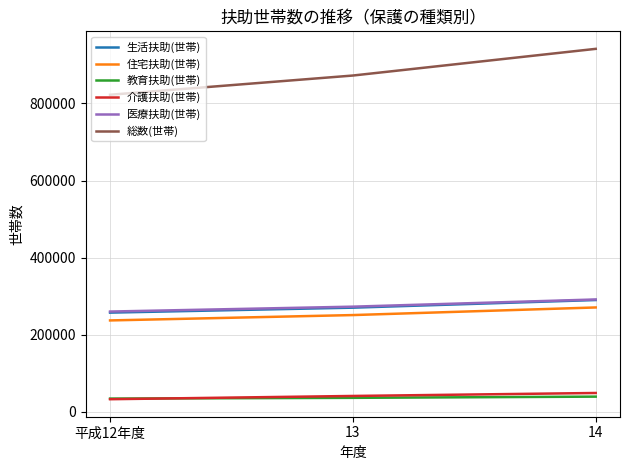

Which series changed the most between 平成12年度 and 14?

総数(世帯)